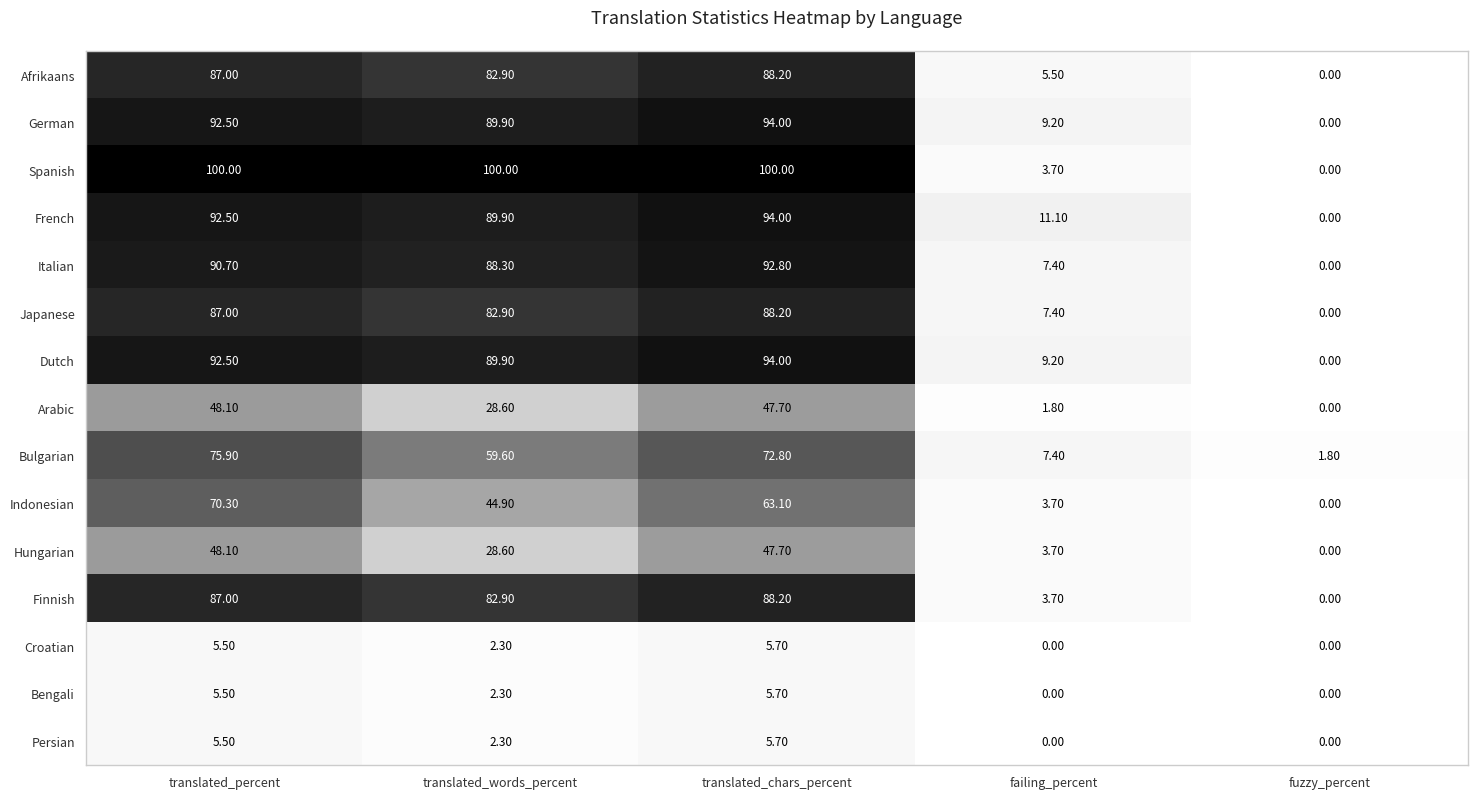

Where is French nearest to the value 47?

failing_percent